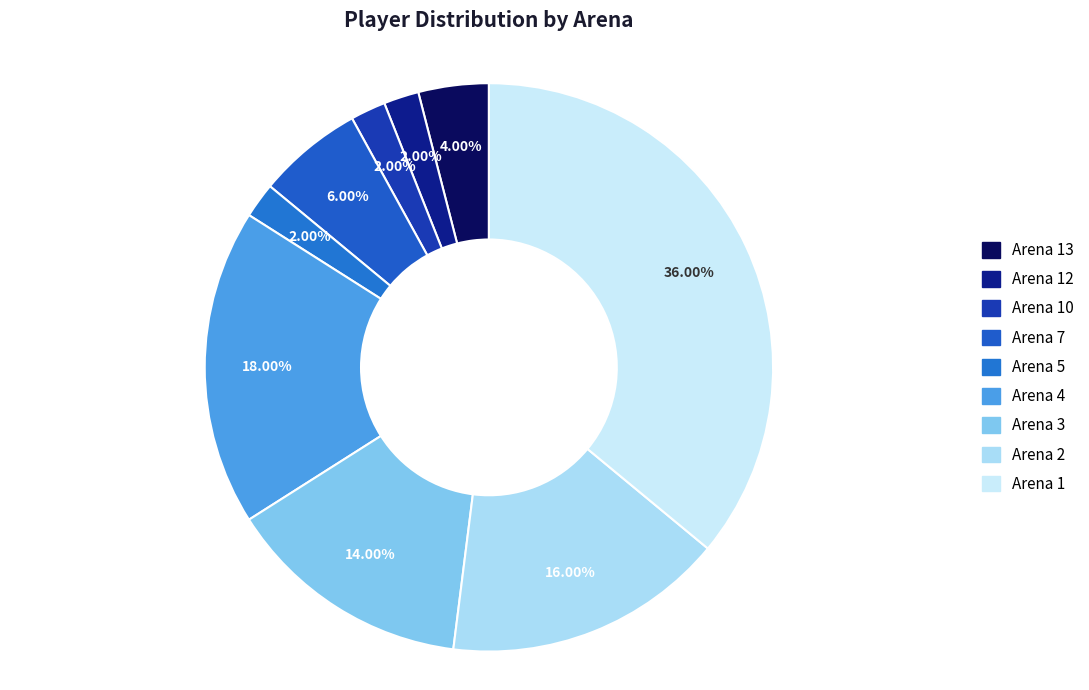

Does Arena 4 represent more than half of the total?

No